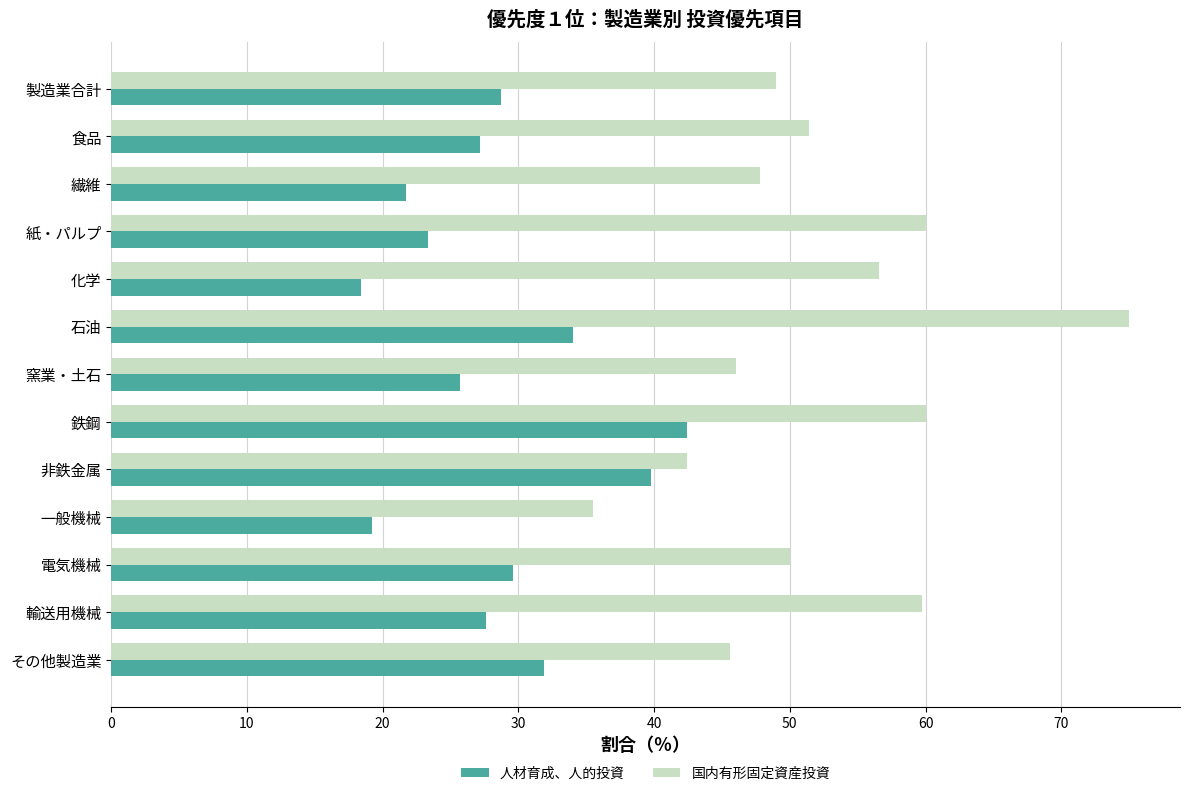

List the series in order of their peak value, lowest first.

人材育成、人的投資, 国内有形固定資産投資